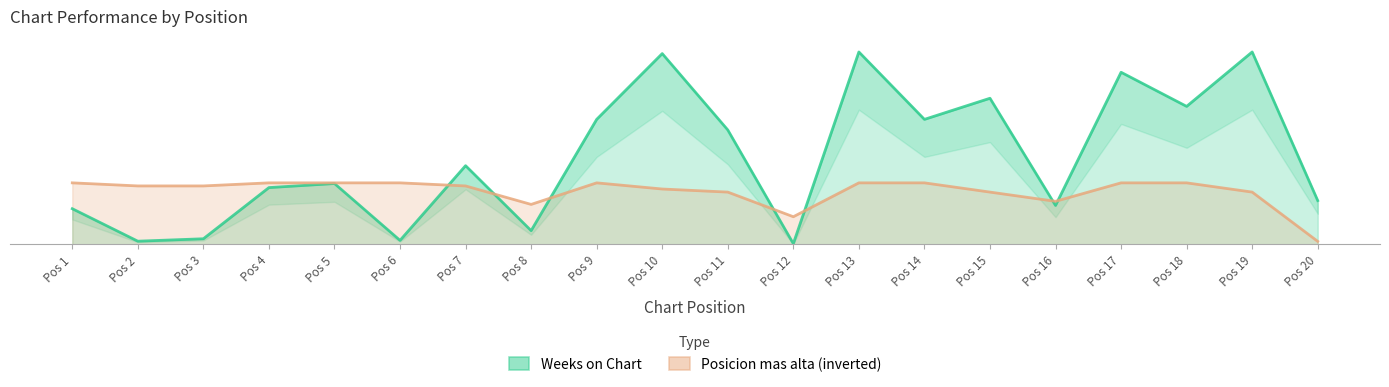

Is the value of Posicion mas alta at Pos 2 greater than the value of Weeks on Chart at Pos 12?

Yes